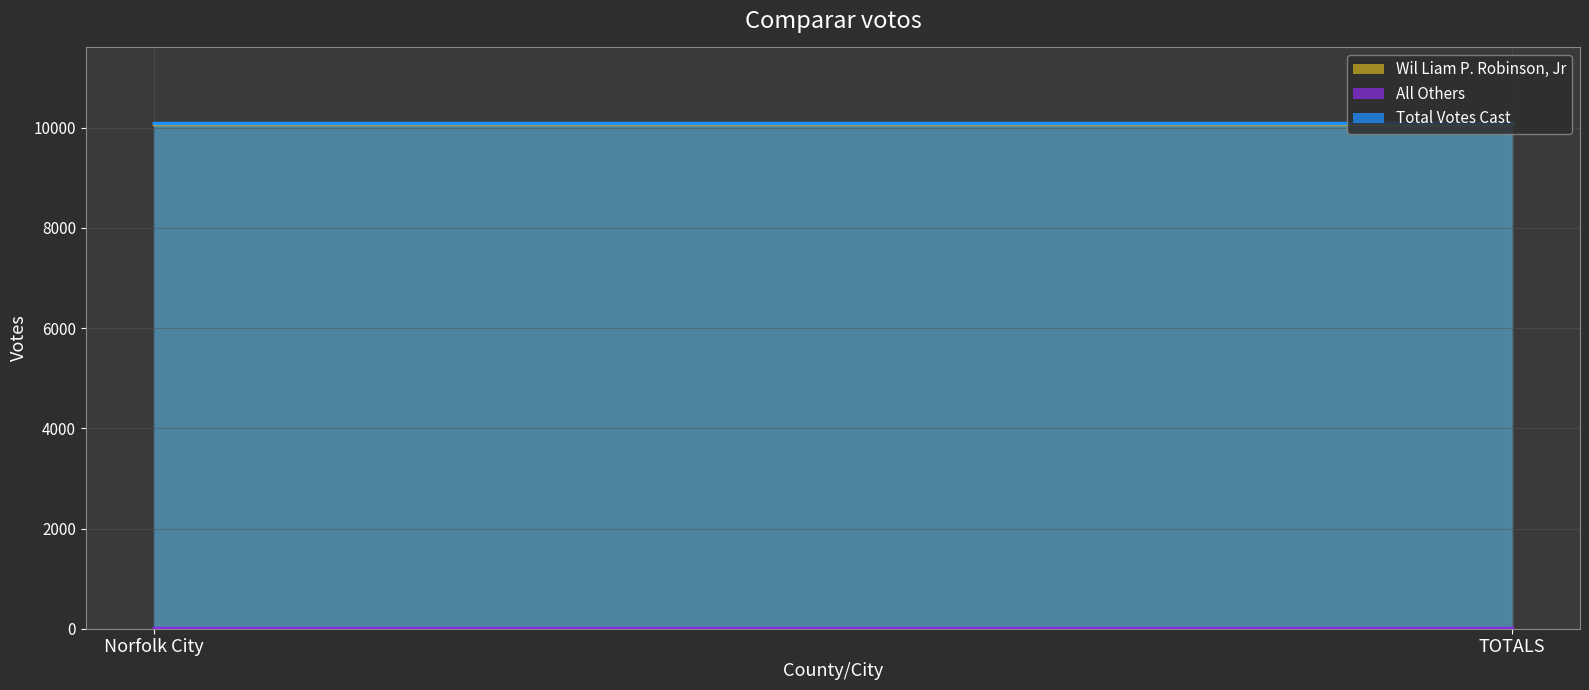

At Norfolk City, list the series in order from smallest to largest.

All Others, Wil Liam P. Robinson, Jr, Total Votes Cast